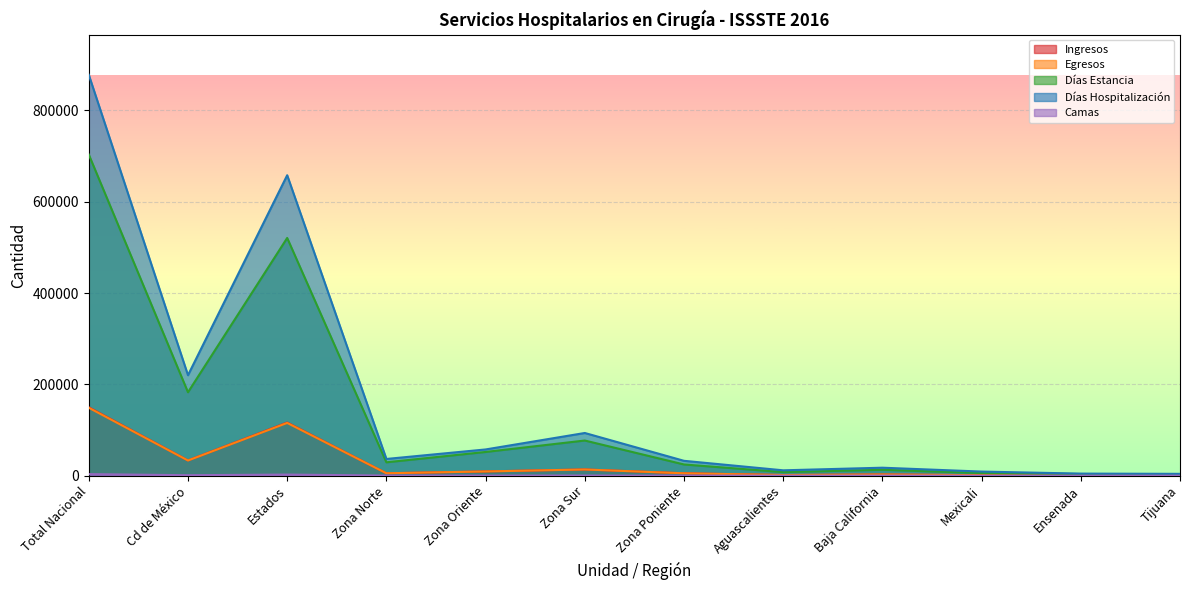

Is it true that Días Estancia equals 14211 at Zona Oriente?

False